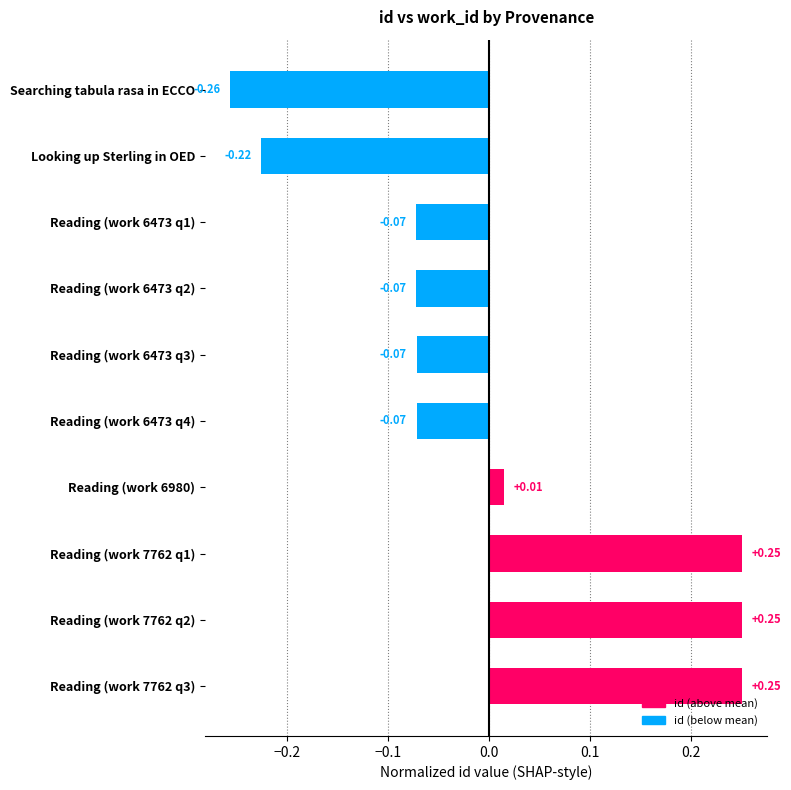

How many values are below zero?

6